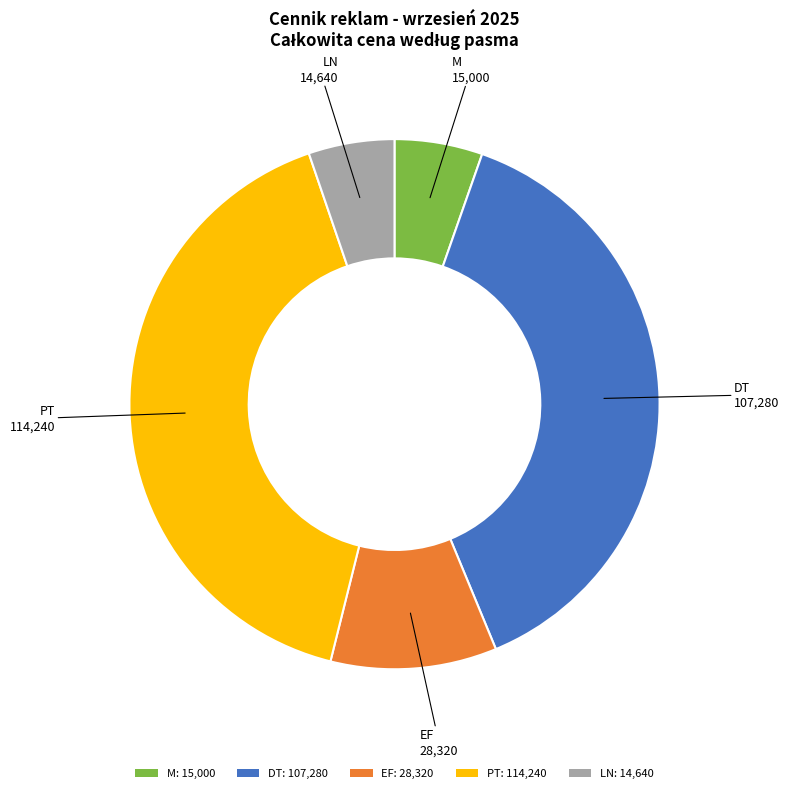

Approximately how many times larger is the value at DT: 107,280 compared to LN: 14,640?

7.3